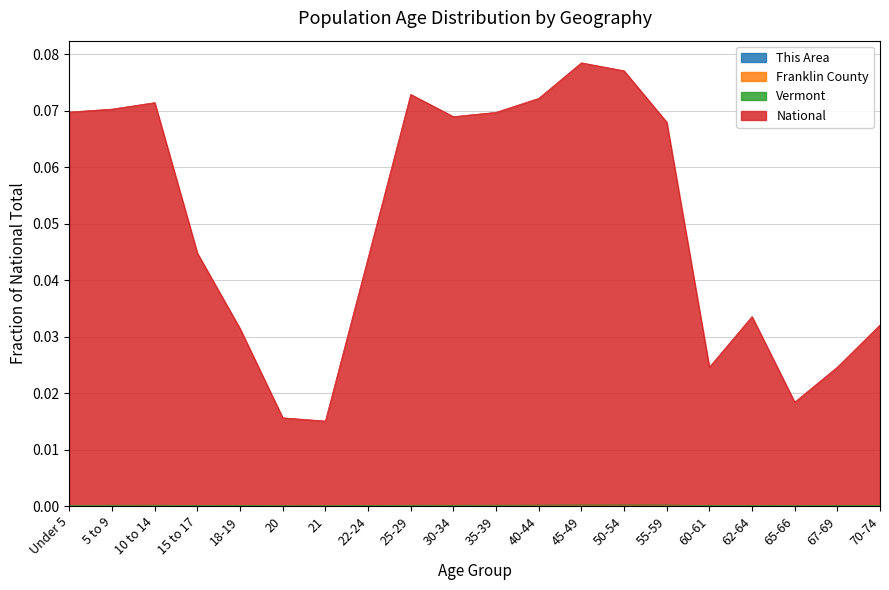

What are all the series names shown in the legend?

This Area, Franklin County, Vermont, National